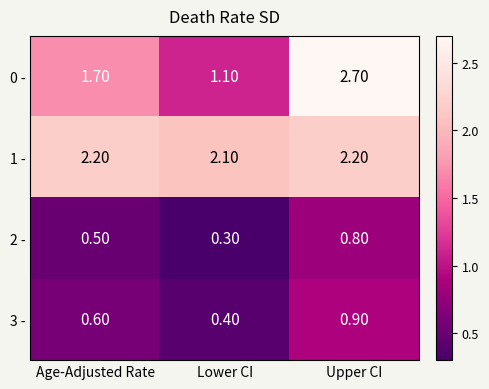

Between Age-Adjusted Rate and Upper CI, which series saw the biggest shift?

0 -